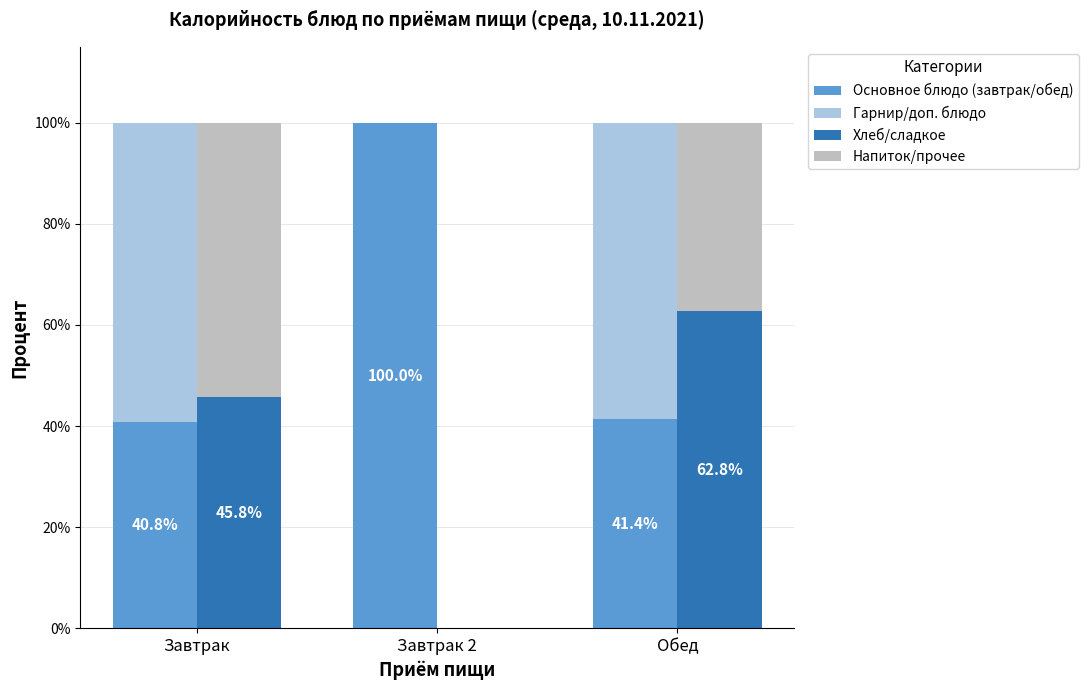

Which has a higher value, Обед or Завтрак 2?

Завтрак 2